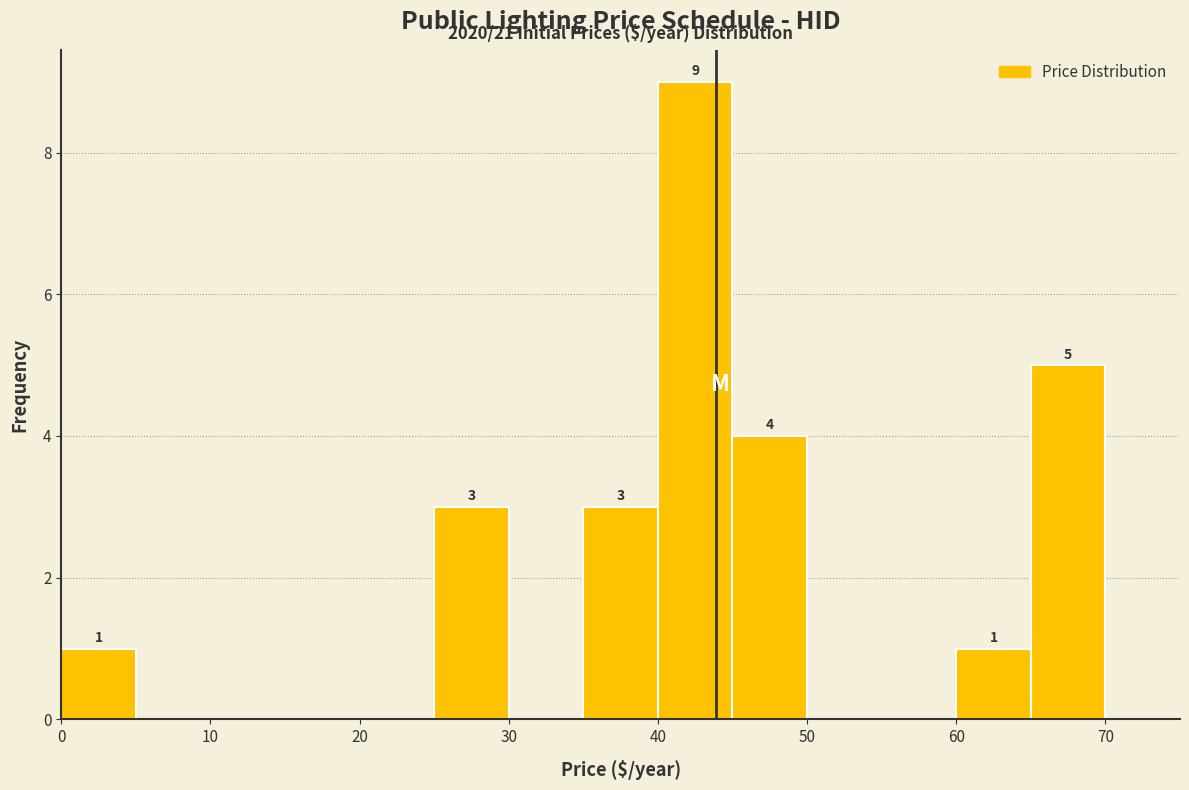

Which range on the x-axis has the tallest bar?

40 to 45